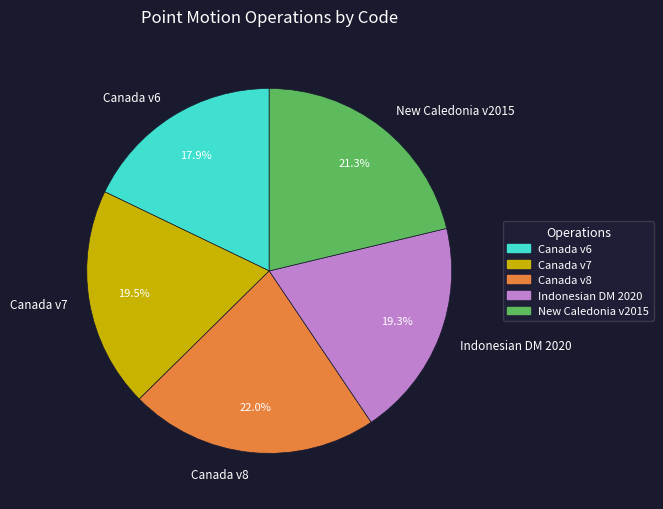

Combined, what portion of the pie is New Caledonia v2015 and Indonesian DM 2020?

40.6%